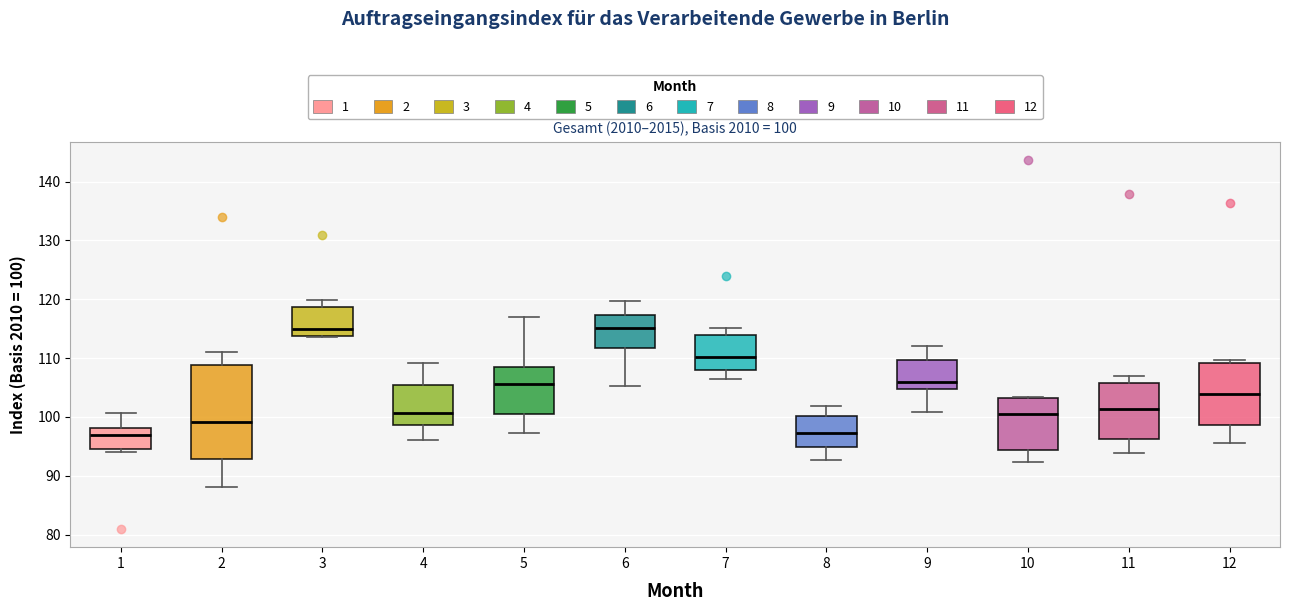

Which box is the tallest, from its lower edge to its upper edge?

2